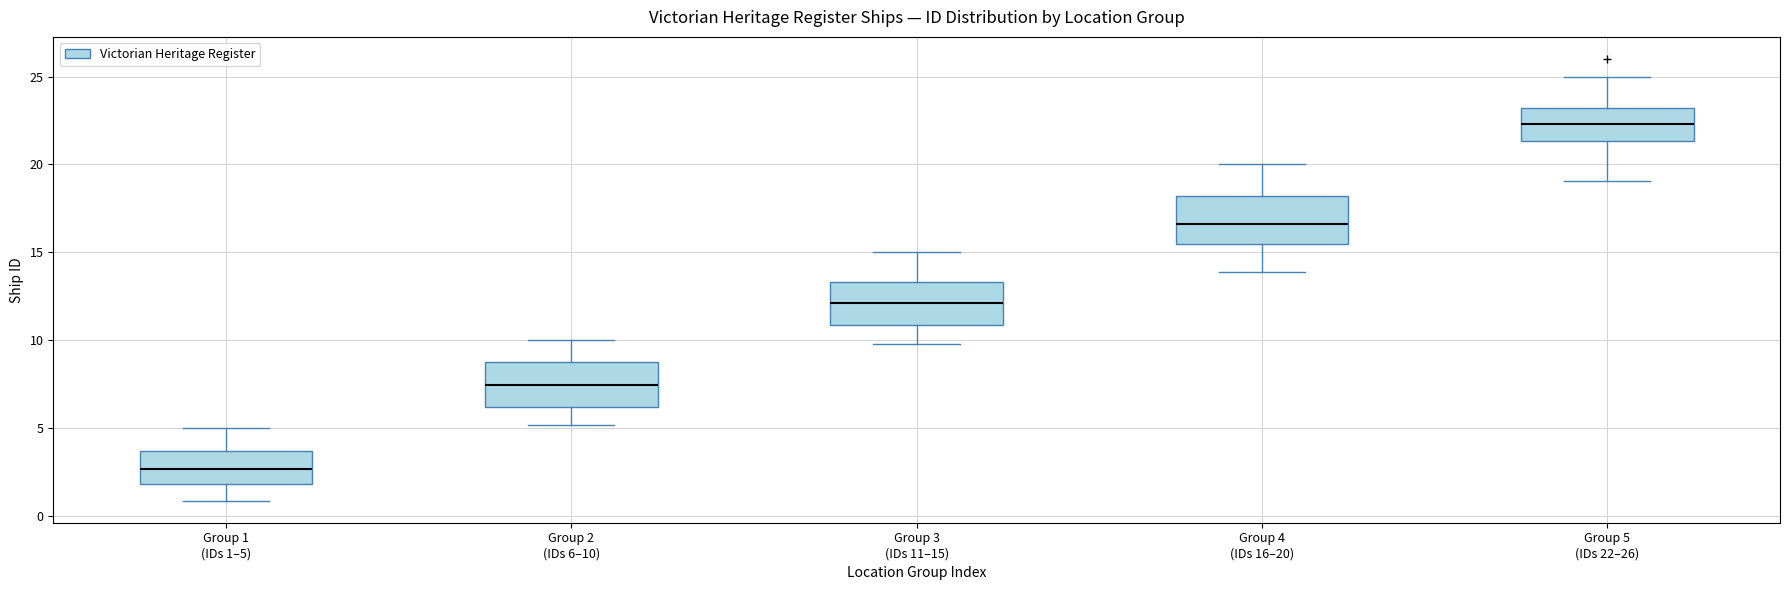

Where does the lower whisker of the box for Group 1 (IDs 1–5) end on the y-axis? The values are not printed on the chart, so give them approximately, as read against the axis.

1.0